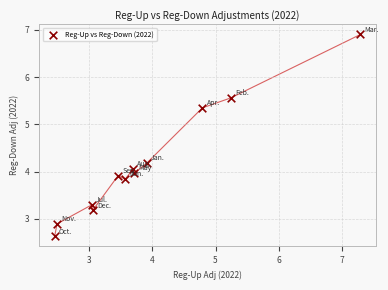

What is the average X value?

3.9